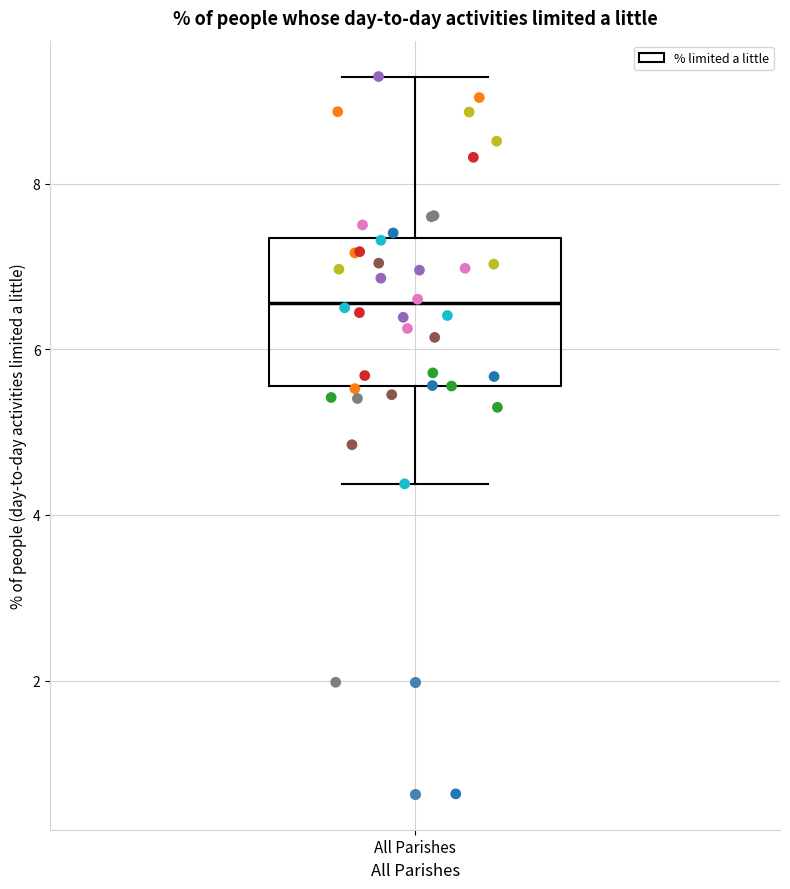

Read this box plot against the y-axis: the position of the median line, the range covered by the box, and the ends of both whiskers. The values are not printed on the chart, so give them approximately, as read against the axis.

median 6.6, box 5.6 to 7.4, whiskers 4.4 to 9.2